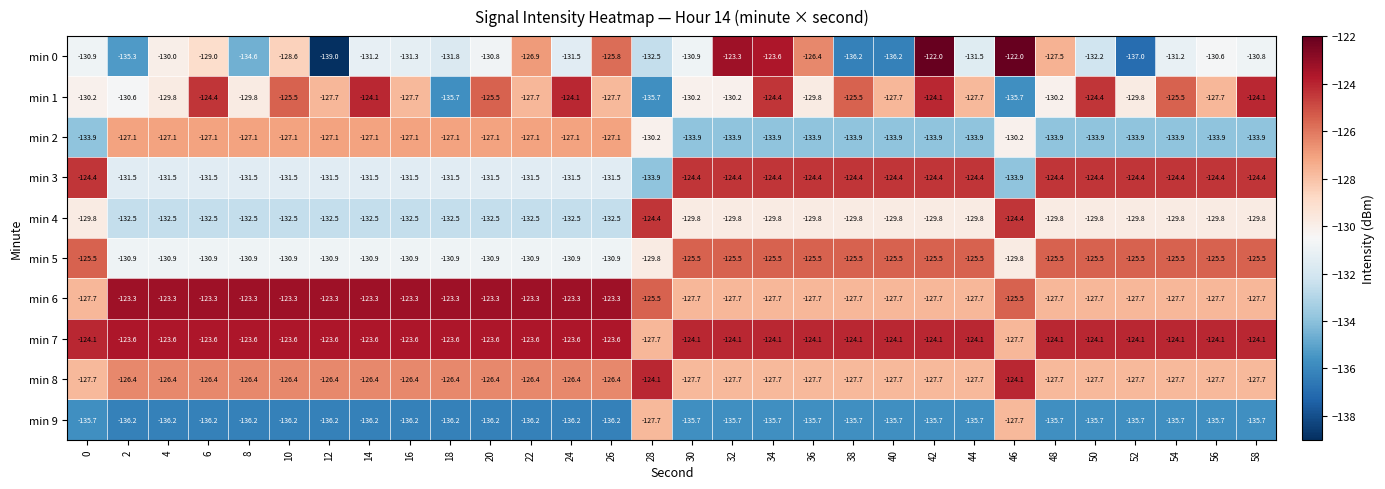

What is the difference between the second highest and minimum values in the min 9 series?

8.5